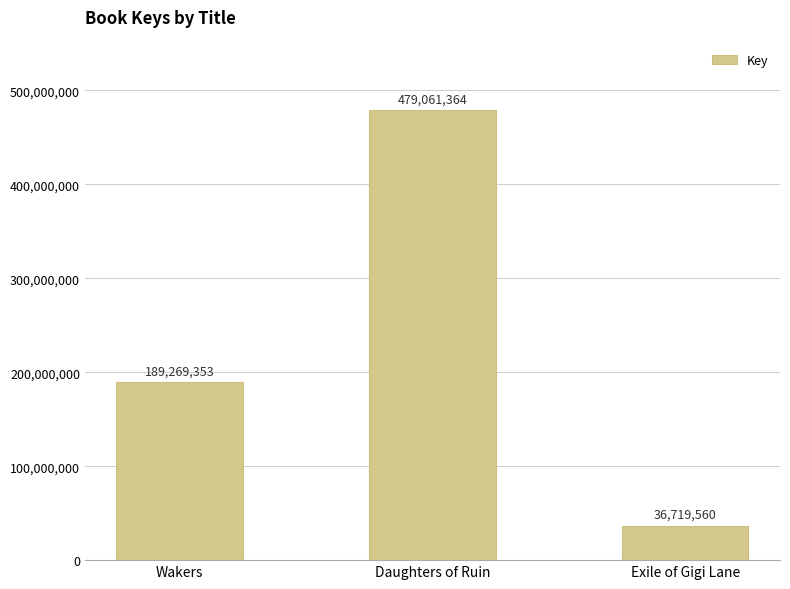

Count the values in the range 36719560 to 479061364.

3